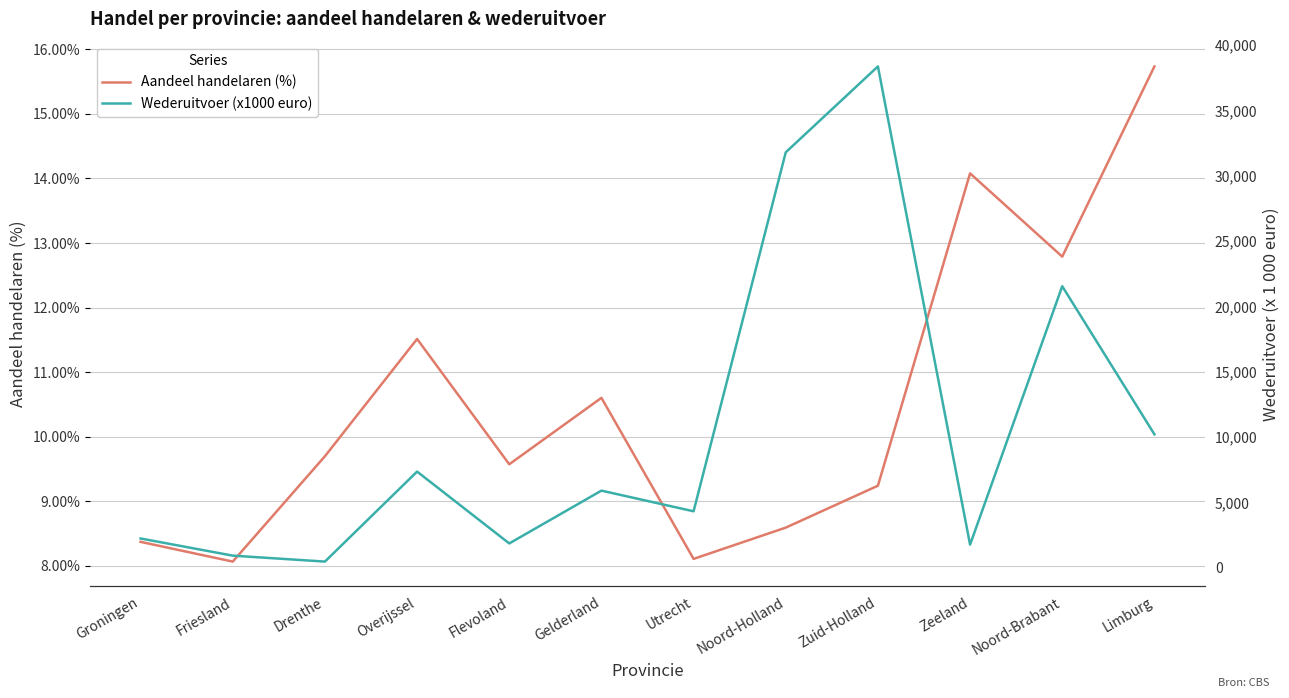

How many values in the Wederuitvoer (x1000 euro) series exceed 5909?

5